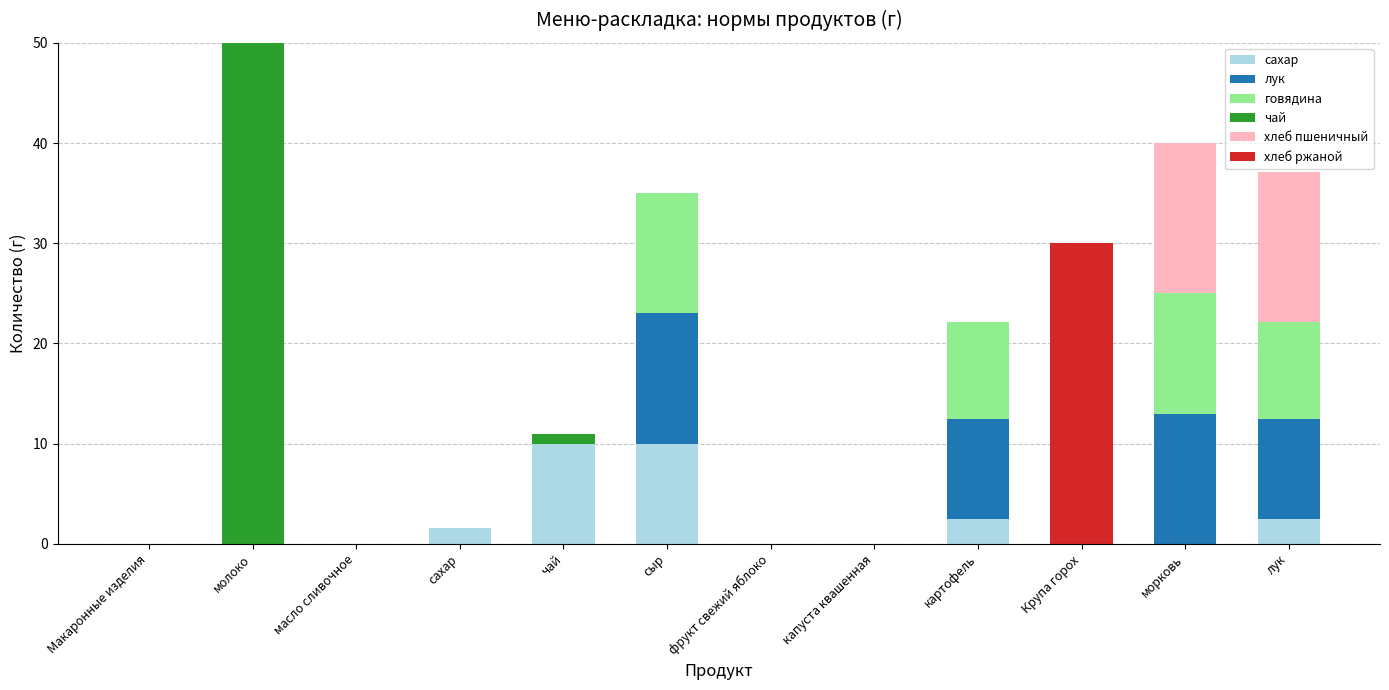

The value of сахар at сыр is 10.0. True or false?

True